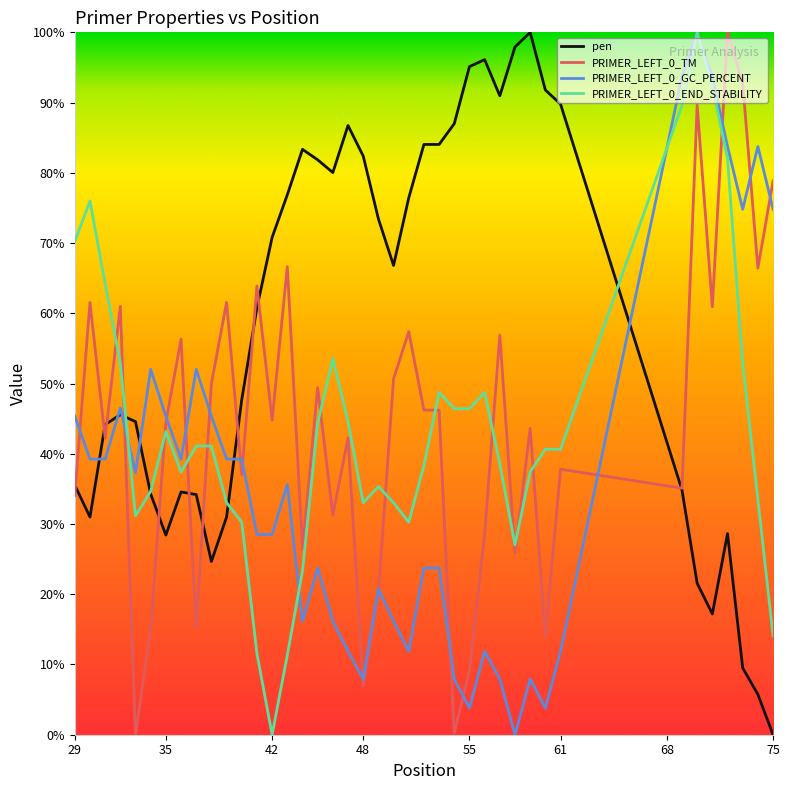

How many times do PRIMER_LEFT_0_GC_PERCENT and pen cross each other?

6